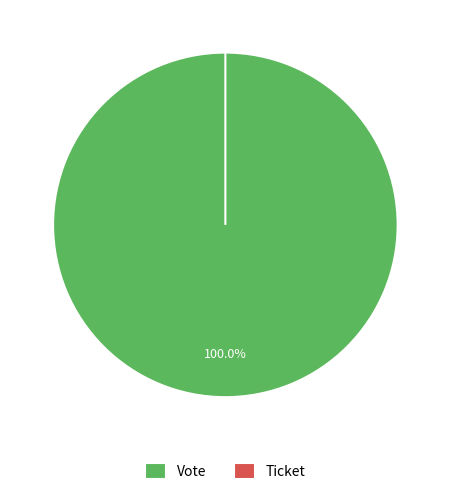

How many segments does this pie chart have?

2